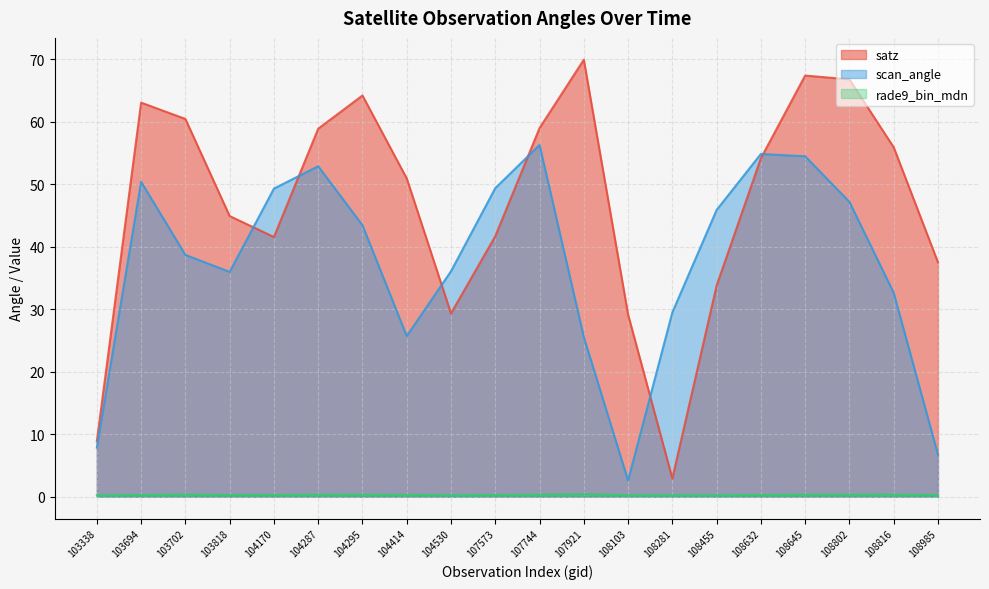

Reading right to left, transcribe all the data shown in this chart.

satz: 108985=37.5	108816=55.9	108802=66.8	108645=67.4	108632=54.1	108455=33.8	108281=2.9	108103=29.1	107921=69.9	107744=59.0	107573=41.7	104530=29.3	104414=50.9	104295=64.2	104287=58.9	104170=41.5	103818=44.9	103702=60.4	103694=63.0	103338=8.9
scan_angle: 108985=6.7	108816=32.6	108802=47.2	108645=54.5	108632=54.8	108455=45.9	108281=29.5	108103=2.6	107921=25.5	107744=56.3	107573=49.4	104530=36.1	104414=25.7	104295=43.4	104287=52.9	104170=49.3	103818=36.0	103702=38.7	103694=50.4	103338=7.8
rade9_bin_mdn: 108985=0.3	108816=0.3	108802=0.3	108645=0.3	108632=0.3	108455=0.2	108281=0.3	108103=0.2	107921=0.4	107744=0.3	107573=0.3	104530=0.2	104414=0.3	104295=0.3	104287=0.3	104170=0.3	103818=0.3	103702=0.3	103694=0.3	103338=0.2